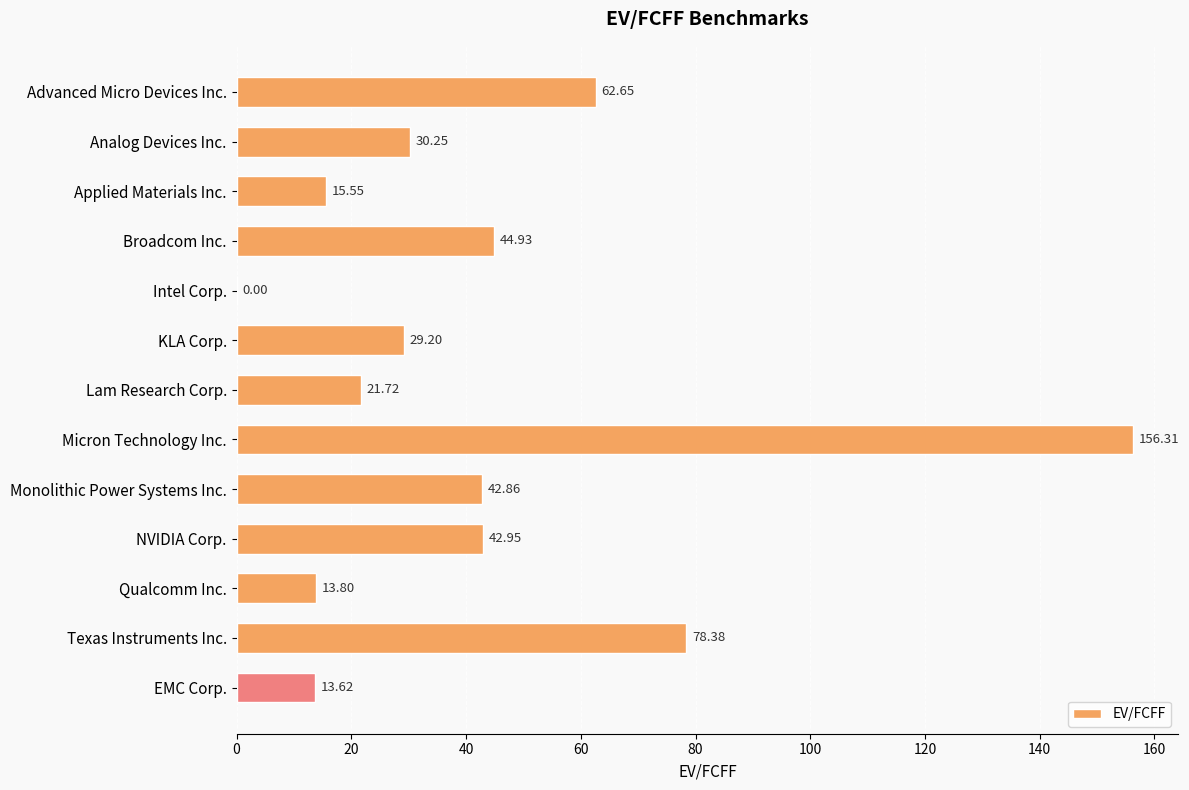

How many positive values are there?

12